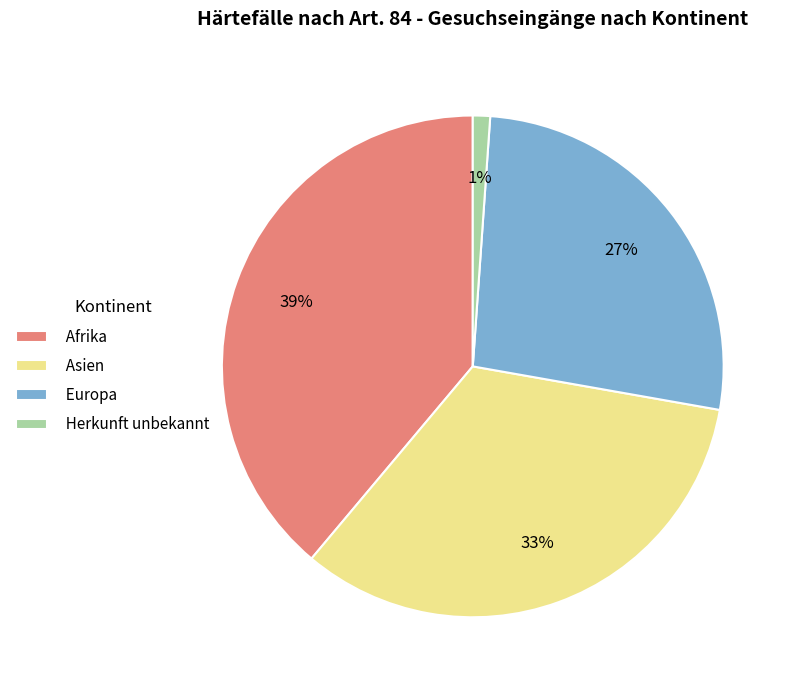

Which slice is the largest?

Afrika